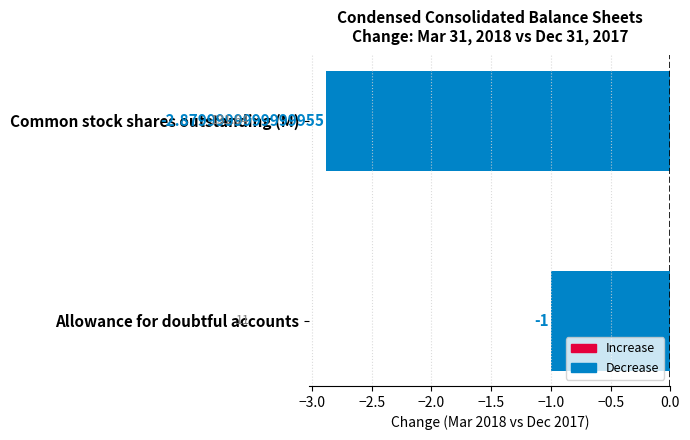

At which label is the value closest to -1?

Allowance for doubtful accounts